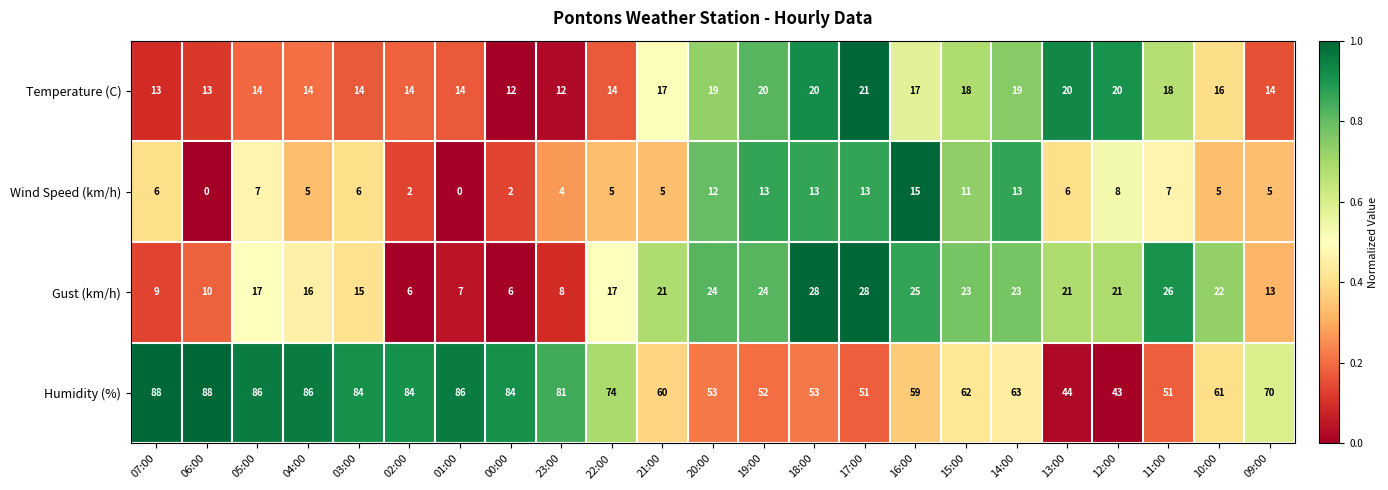

Count the number of categories in the chart.

23